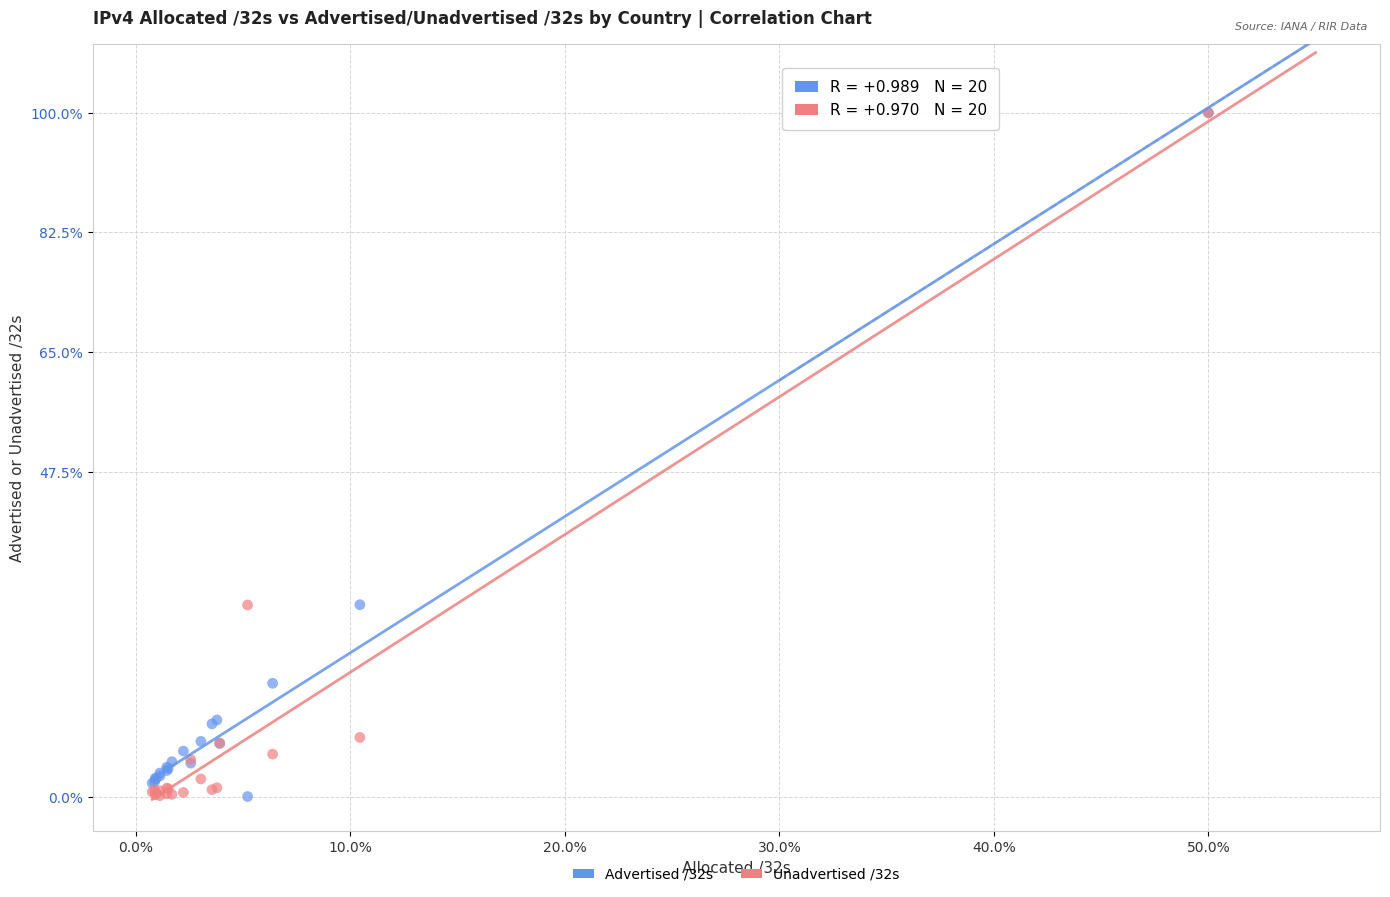

What are all the series names shown in the legend?

Advertised /32s, Unadvertised /32s